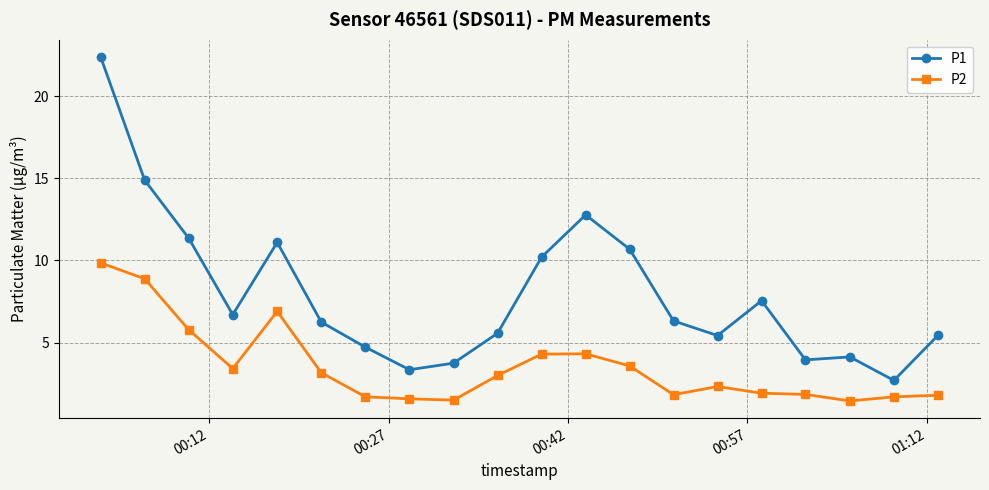

True or false: P1 and P2 intersect in this chart.

False